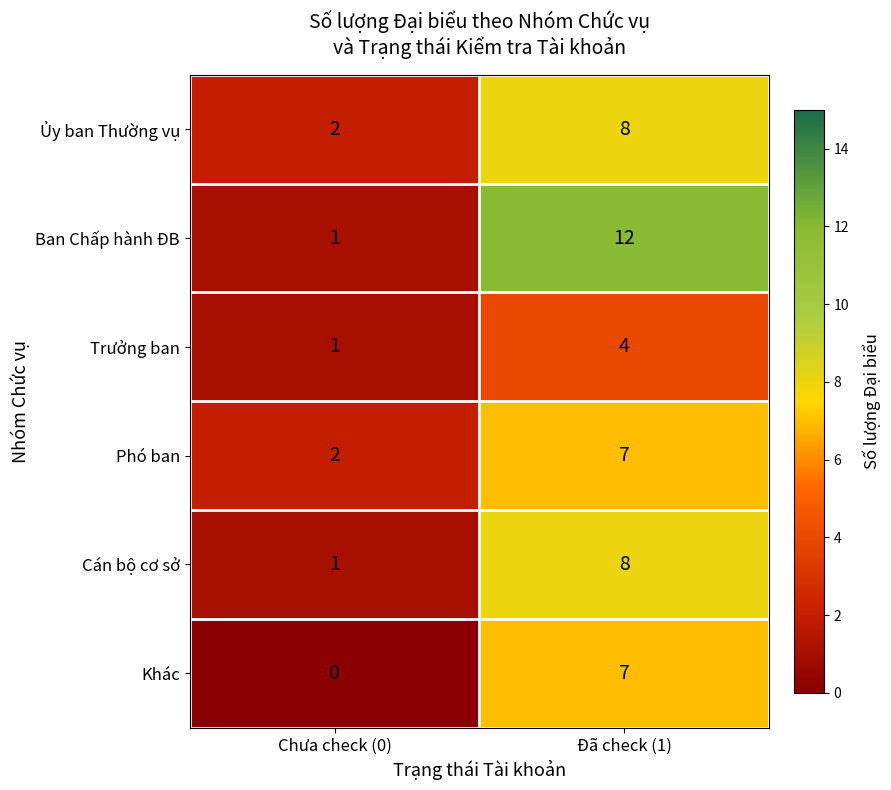

What is the difference between the maximum and minimum values in the Ban Chấp hành ĐB series?

11